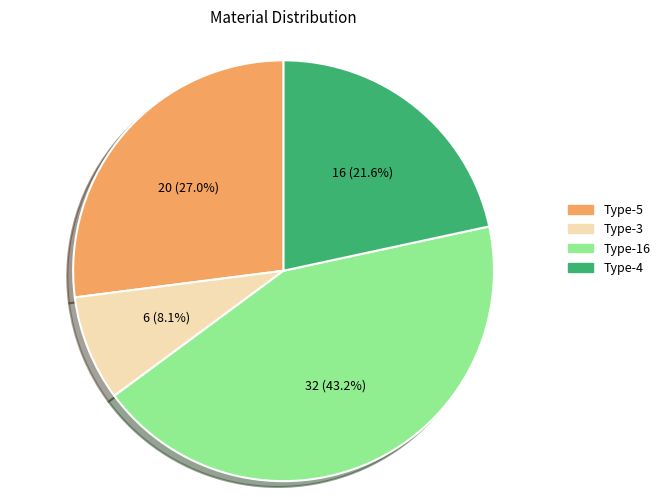

Which has a higher value, Type-4 or Type-3?

Type-4